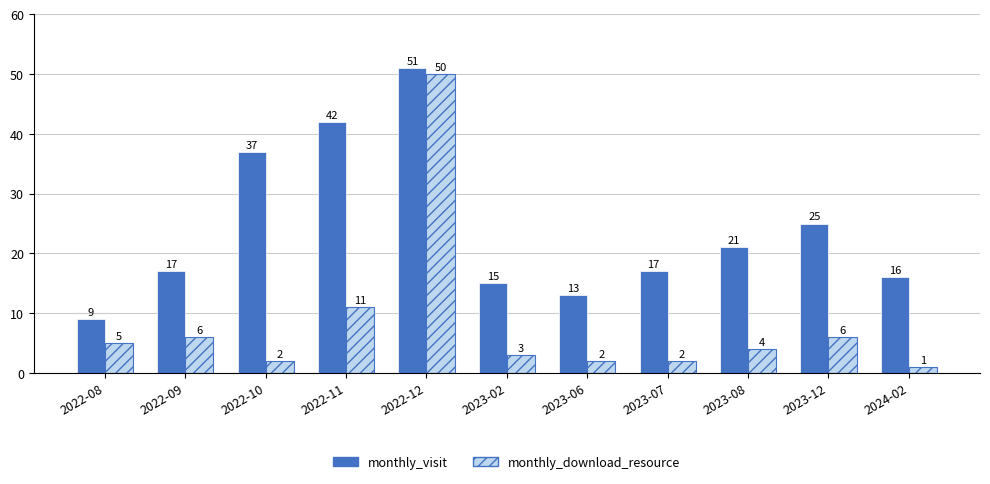

Count the number of categories in the chart.

11